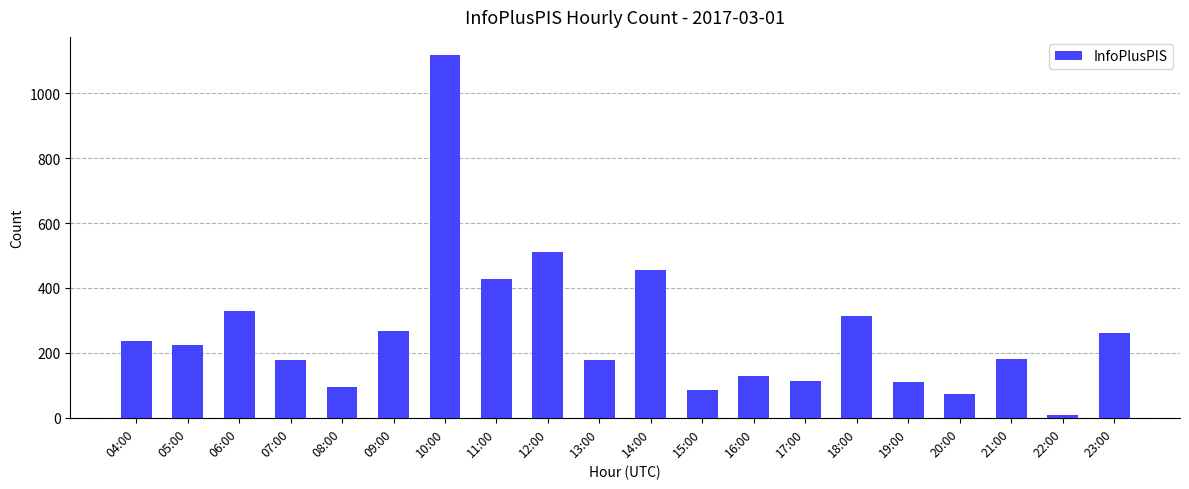

What is the change in value from 15:00 to 16:00?

+42